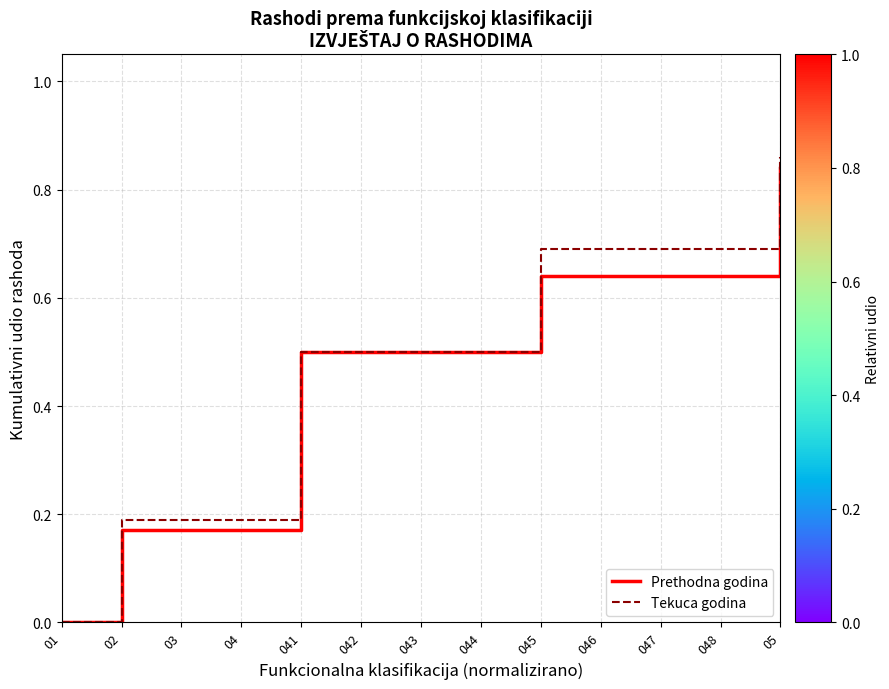

Between 042 and 048, which series saw the biggest shift?

Tekuca godina